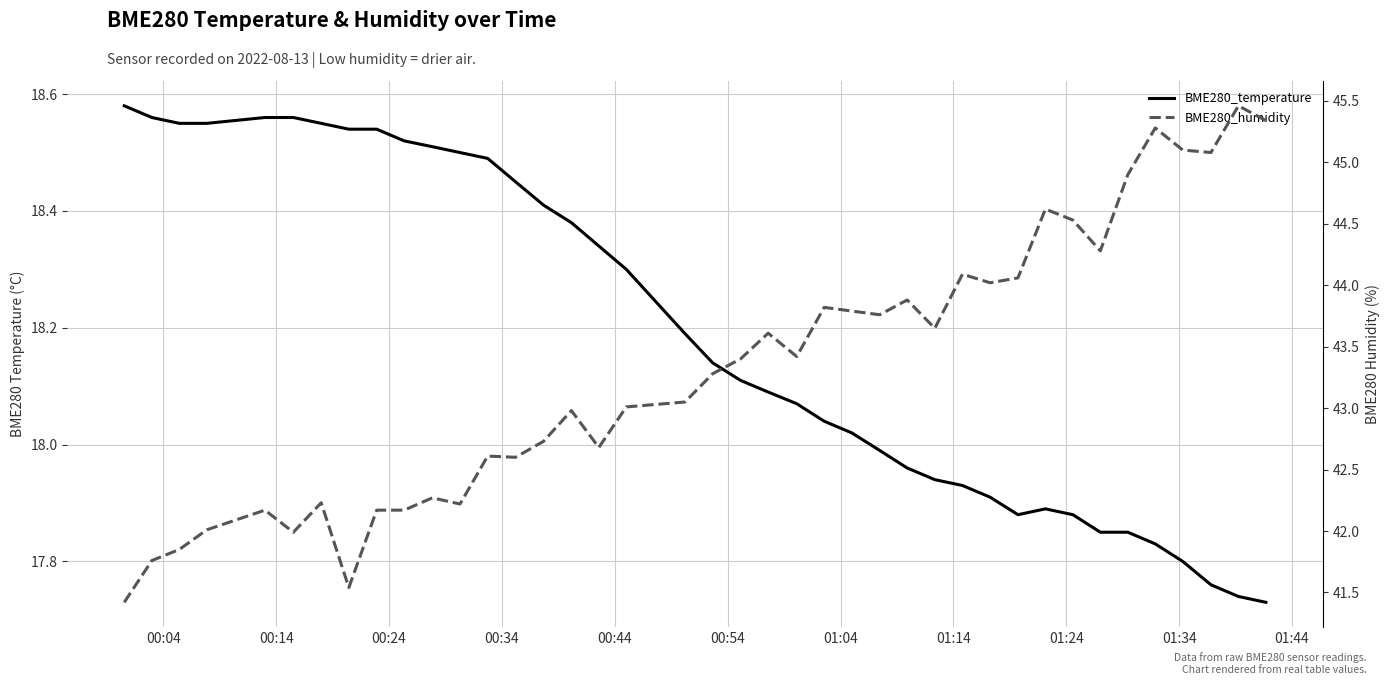

True or false: BME280_temperature and BME280_humidity intersect in this chart.

False